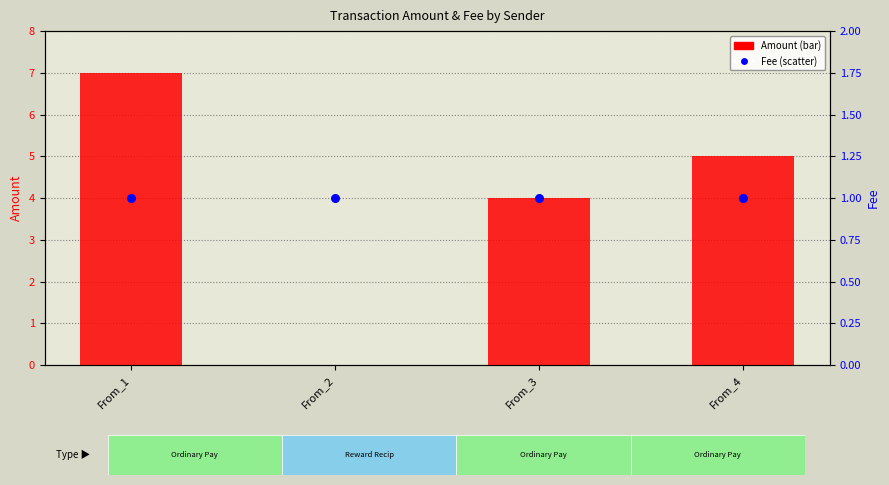

Is the value of Fee at From_1 greater than the value of Amount at From_1?

No